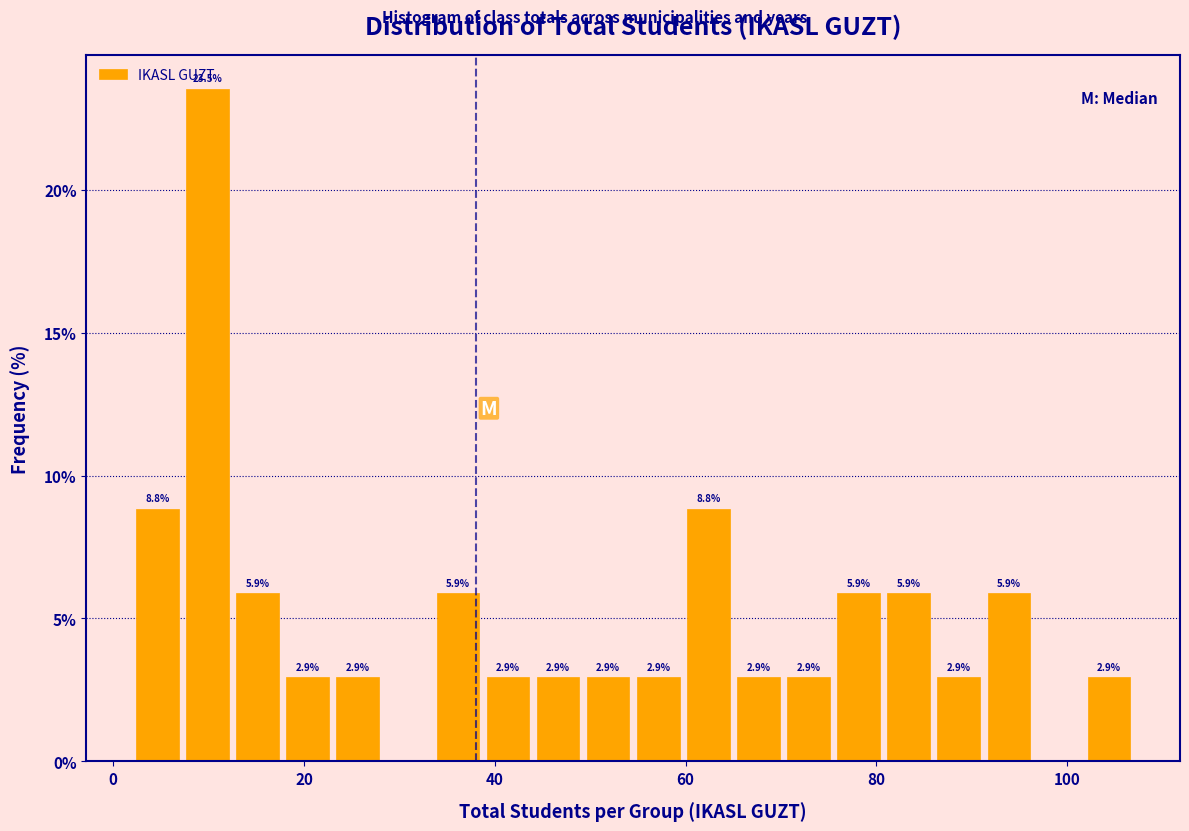

Around what value on the x-axis is the tallest bar? Give the approximate position of its centre, as read against the axis.

10